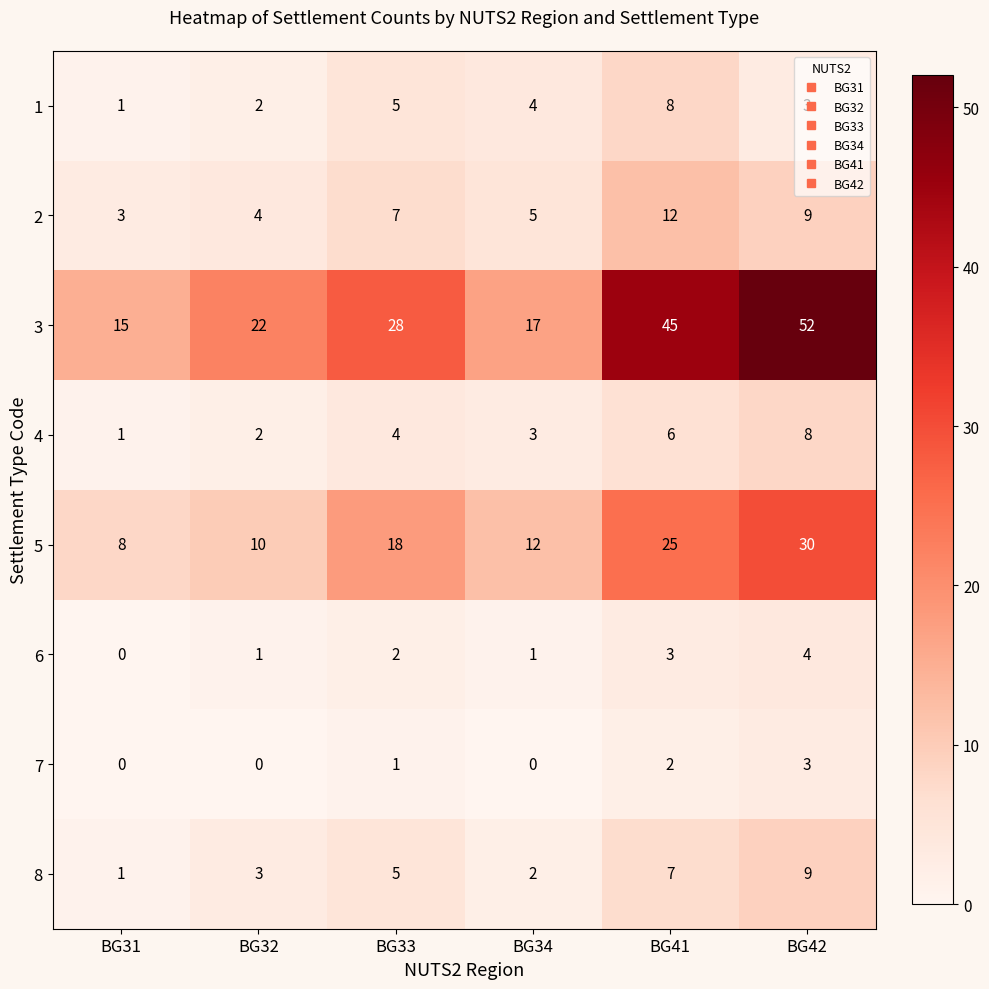

Where is 2 nearest to the value 7?

BG33